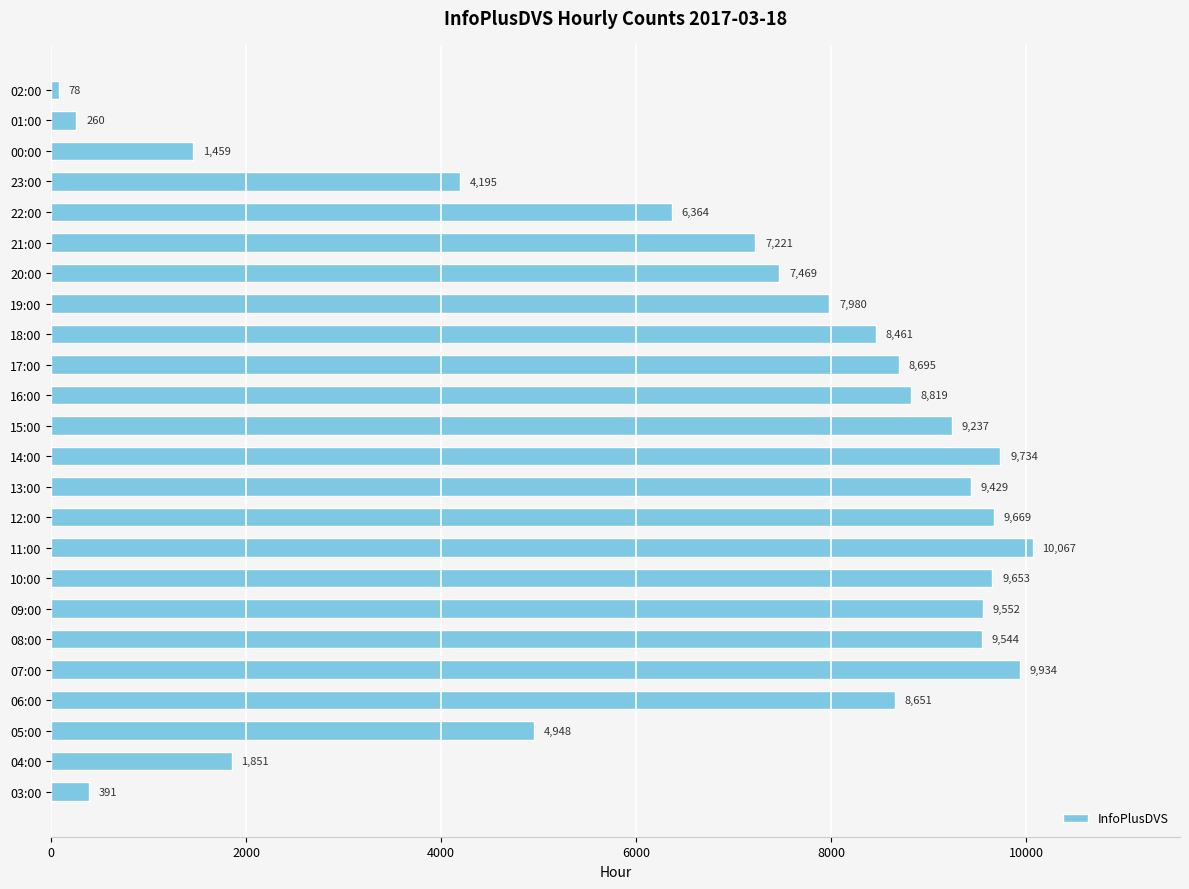

How many bars are there in total?

24